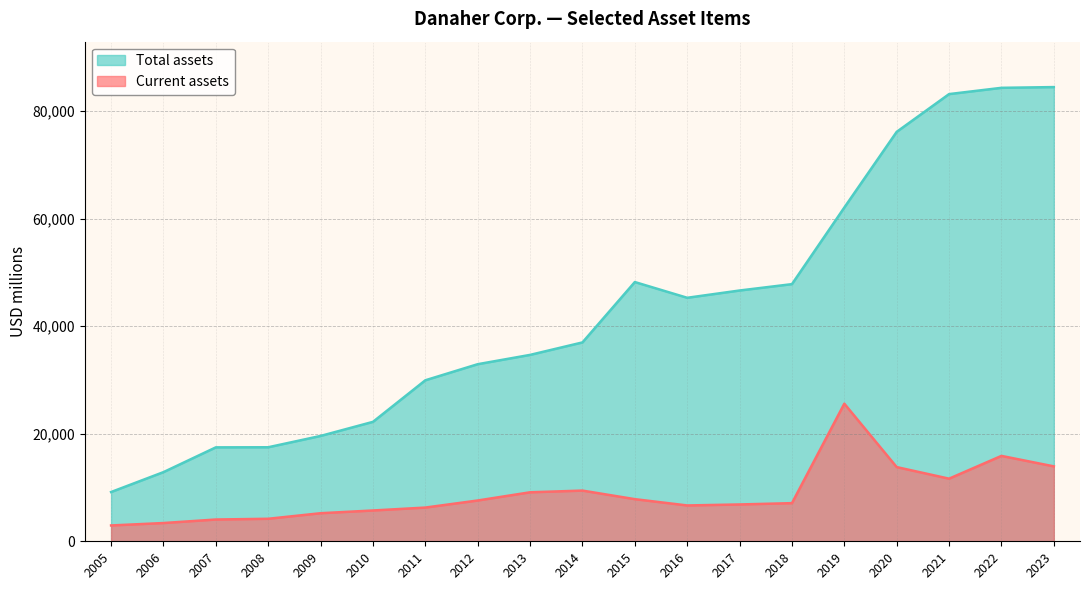

What is the sum of the Total assets values at 2010 and 2005?

31380